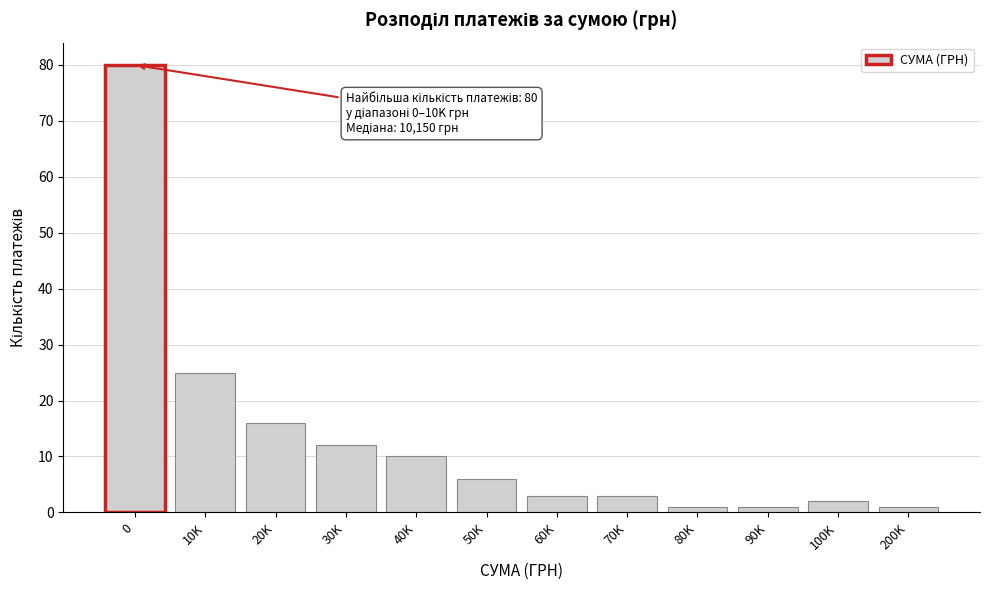

Reading right to left, list all the values displayed in this chart.

200K=1	100K=2	90K=1	80K=1	70K=3	60K=3	50K=6	40K=10	30K=12	20K=16	10K=25	0=80